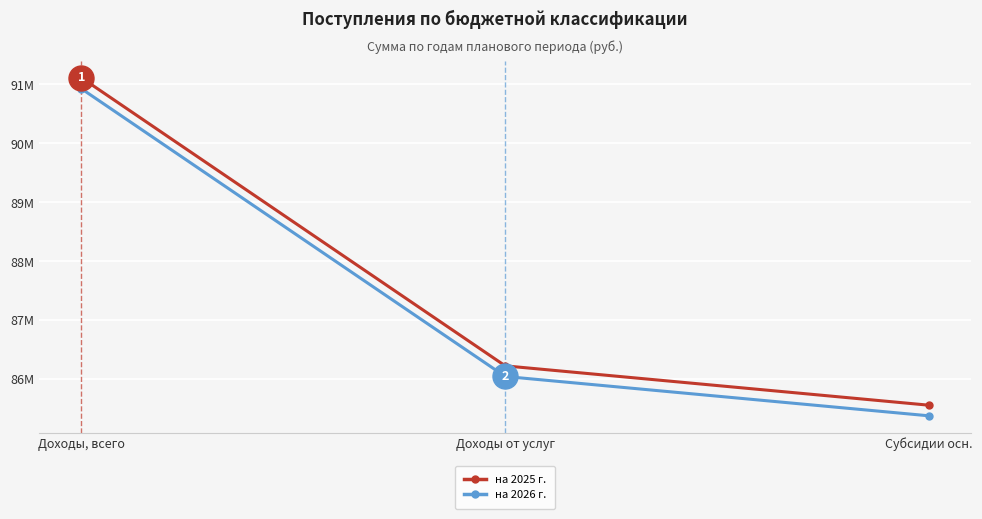

At which category does the chart reach its peak across all series?

Доходы, всего